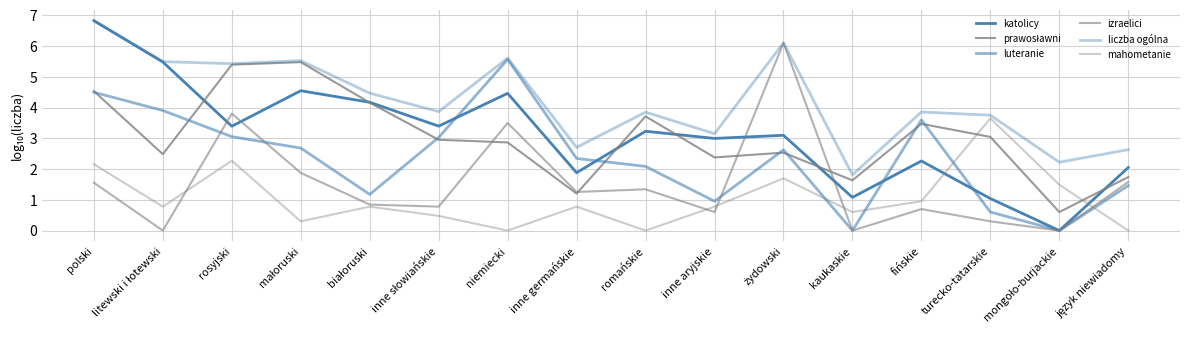

At which category does katolicy reach its first local peak?

małoruski